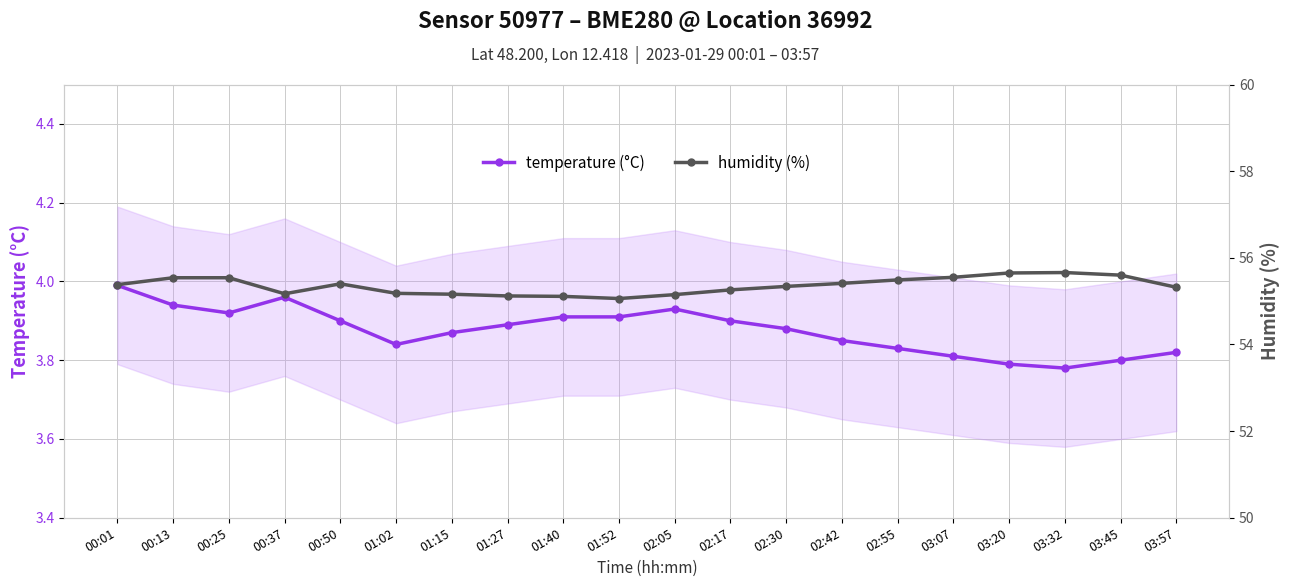

Rank the series by their maximum value, from lowest to highest.

temperature (°C), humidity (%)